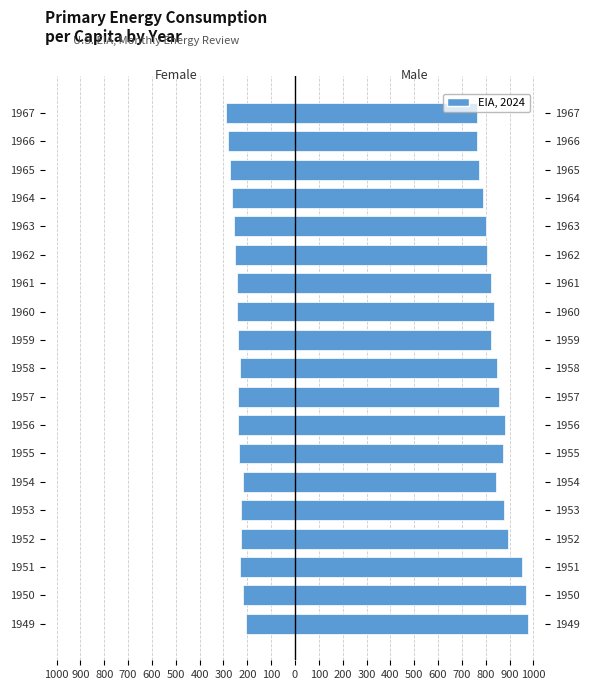

Is it true that Male equals 857 at 1957?

True